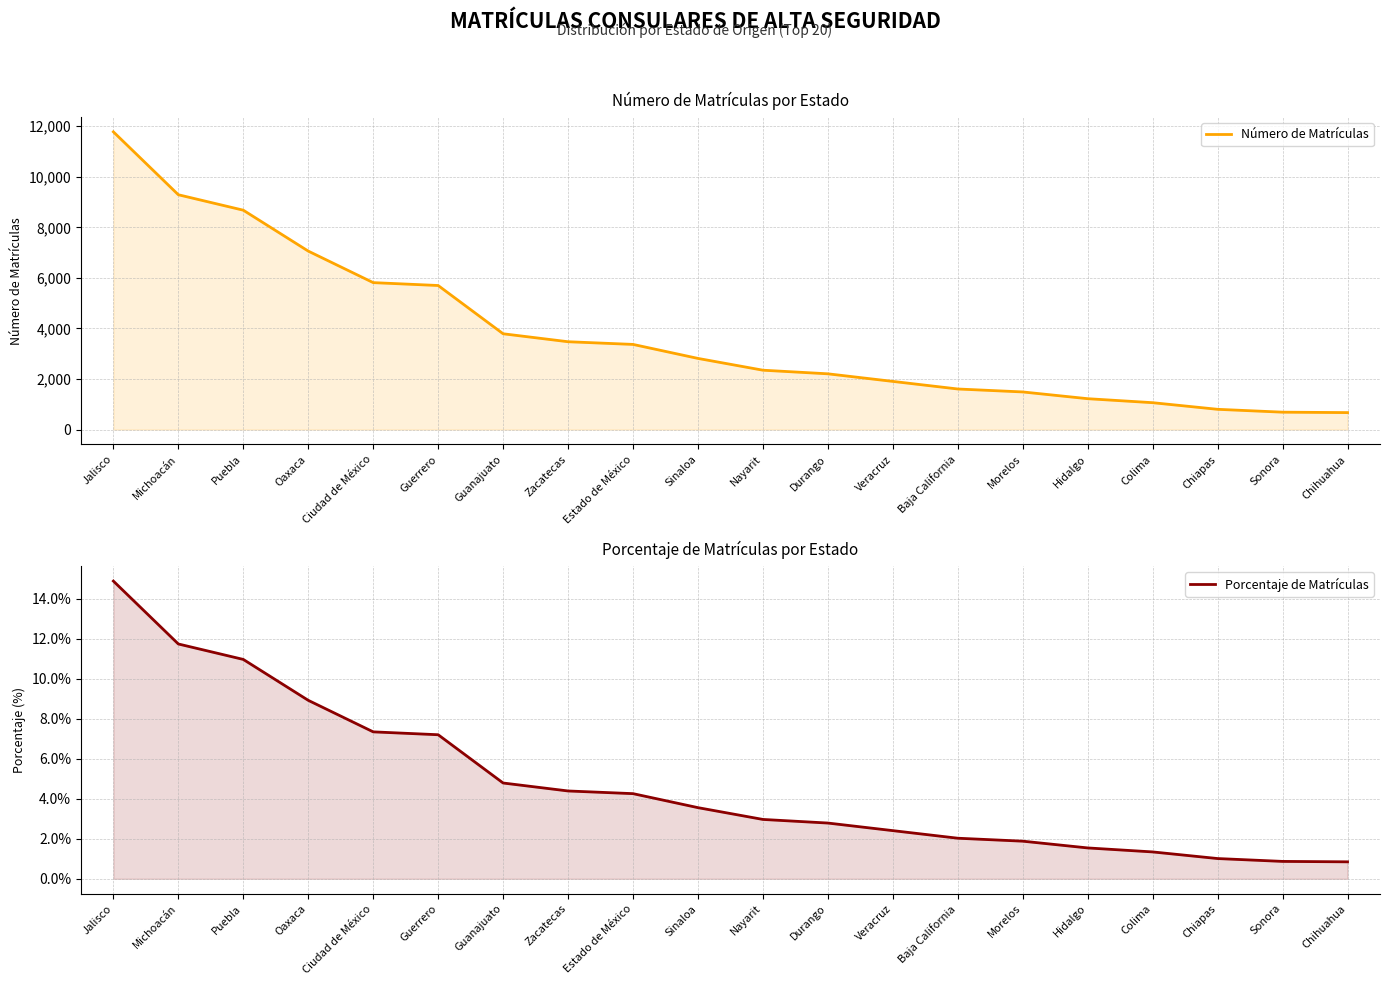

What is the difference between the maximum and second lowest values in the Porcentaje de Matrículas series?

14.0